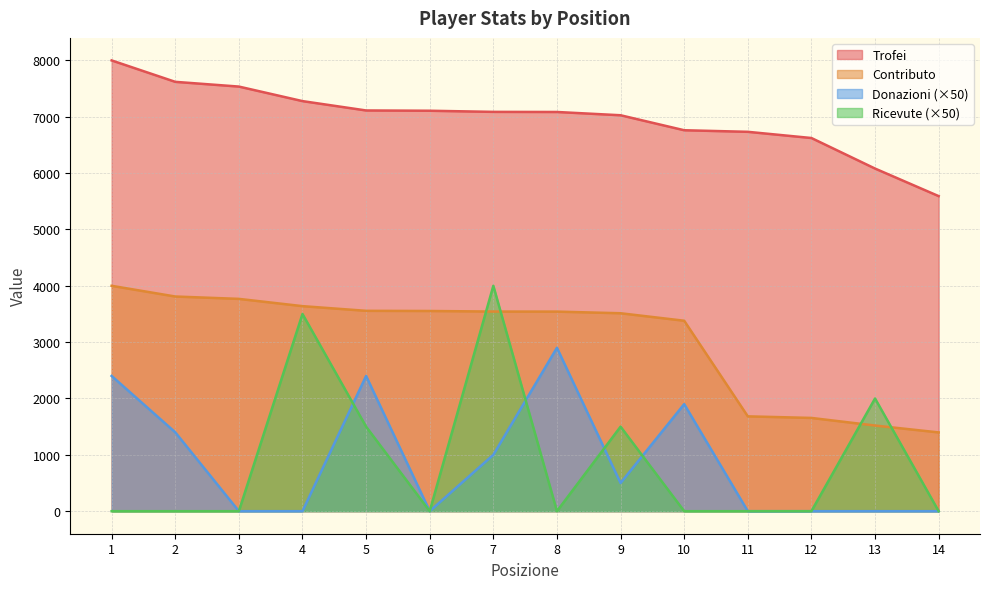

True or false: Contributo and Donazioni intersect in this chart.

False